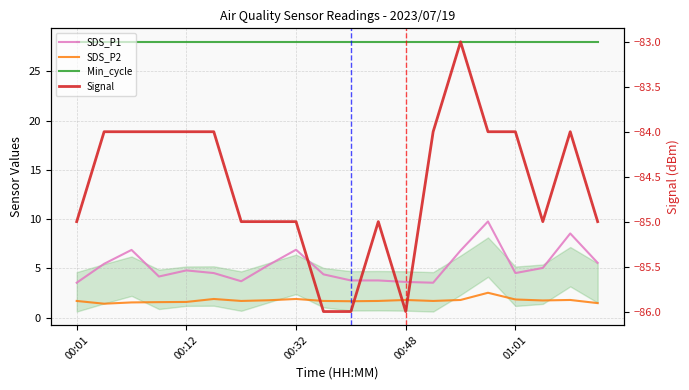

At which label is SDS_P2 closest to 1?

00:12